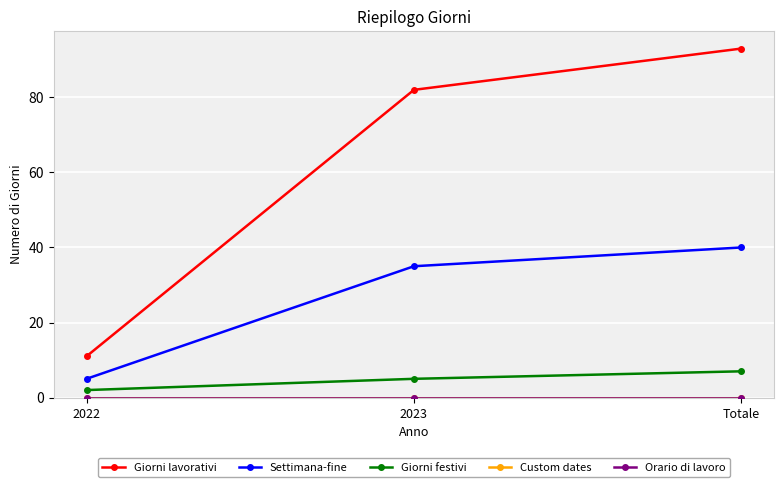

What is the sum of the Settimana-fine values at Totale and 2023?

75